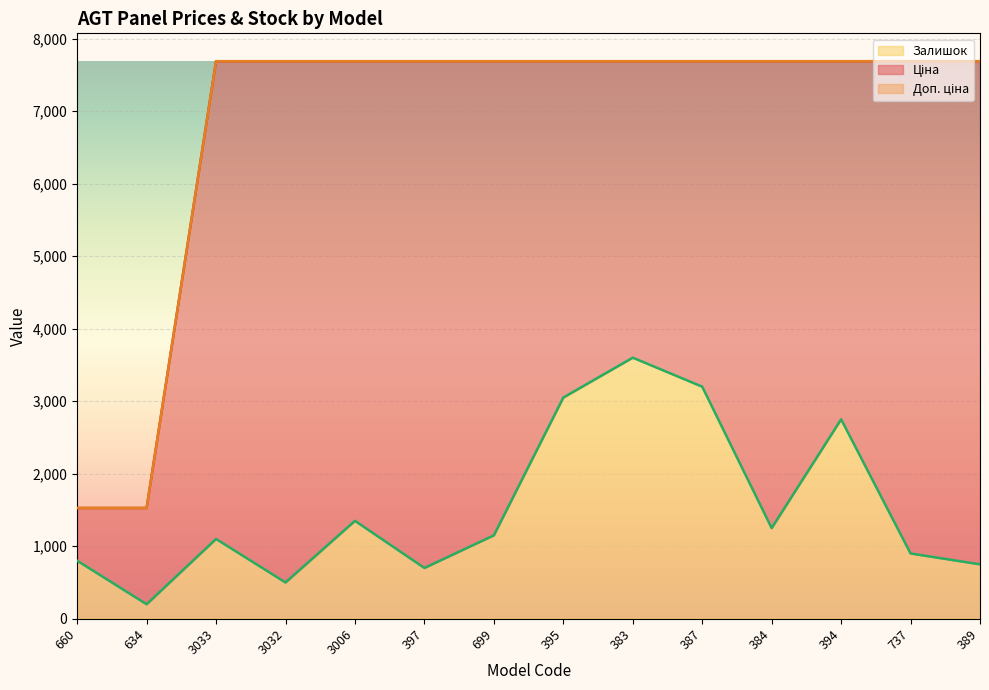

What is the highest value of the Доп. ціна series?

7688.0